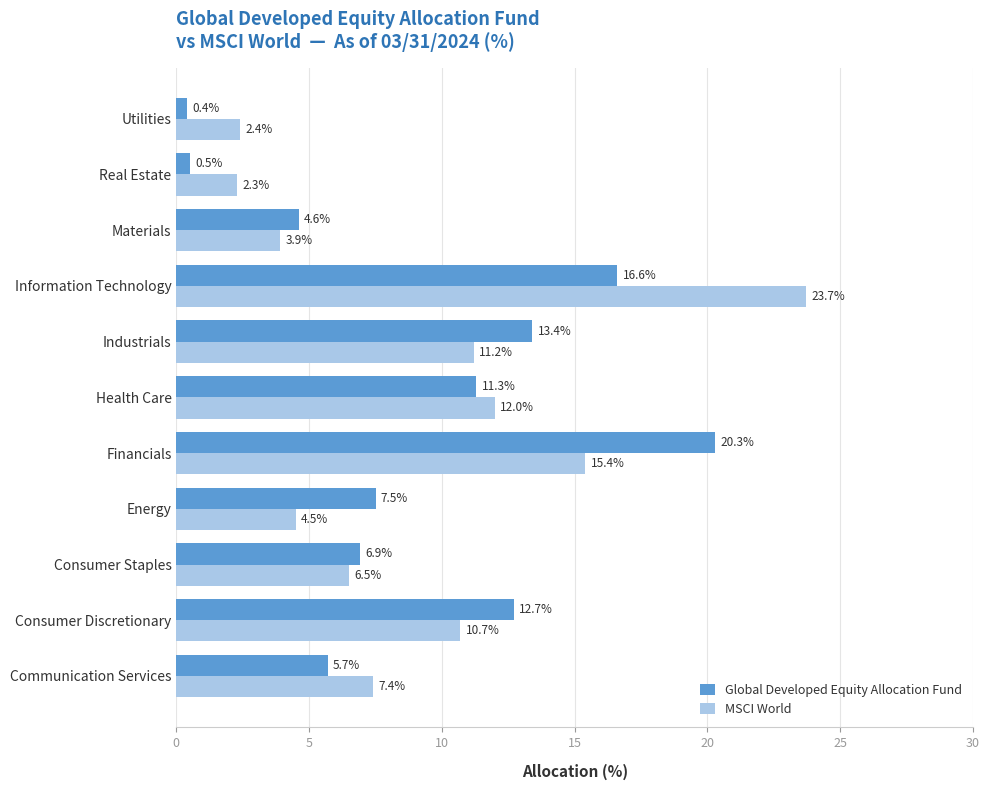

True or false: MSCI World has a value of 2.3 at Real Estate.

True